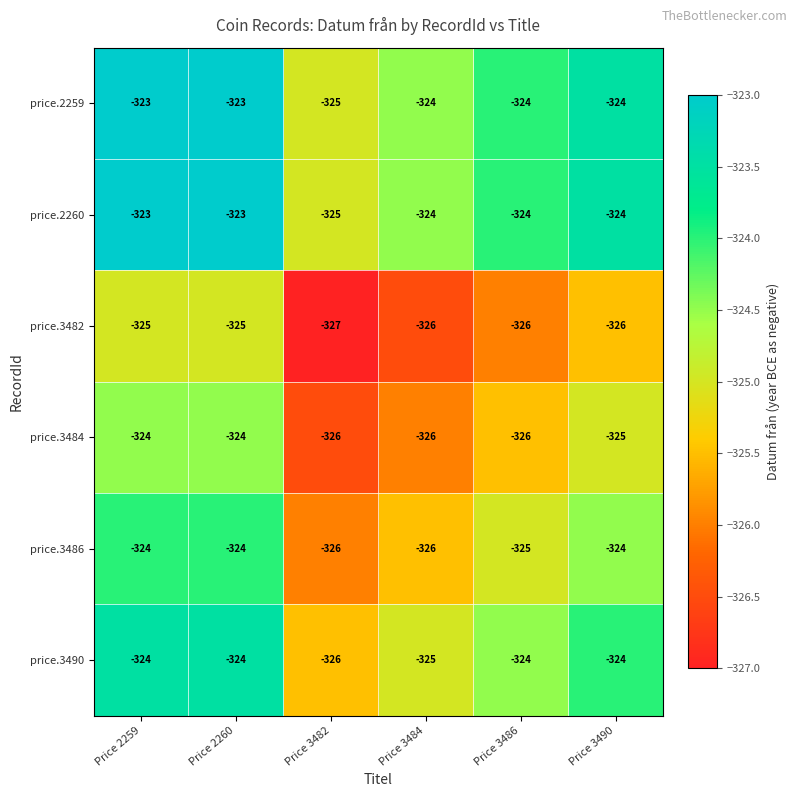

Count the price.2259 values in the range -324 to -323.

5